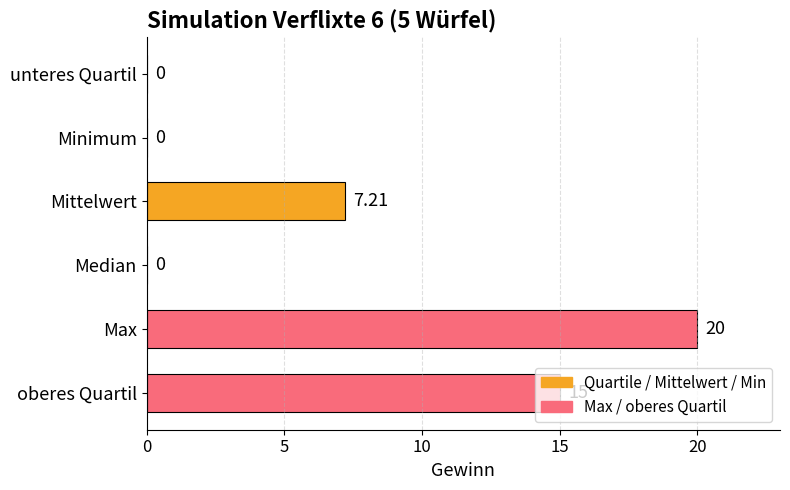

At which label is the value closest to 10?

Mittelwert